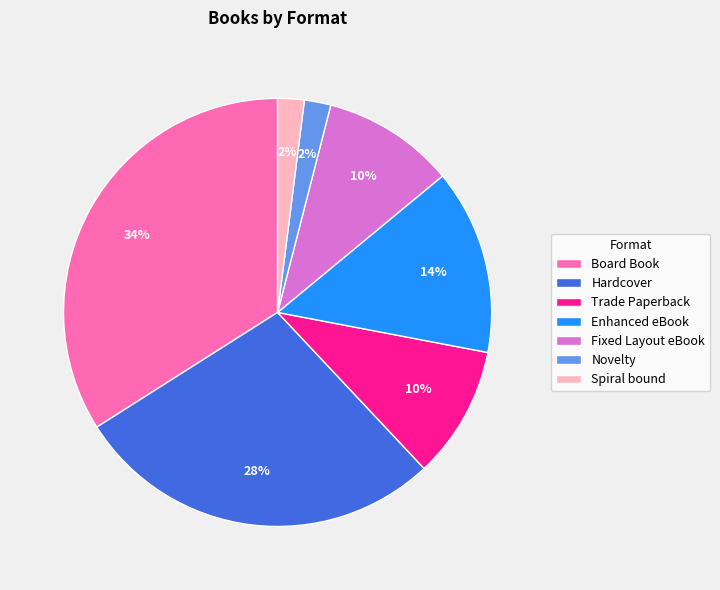

True or false: Hardcover accounts for 33% of the total.

False